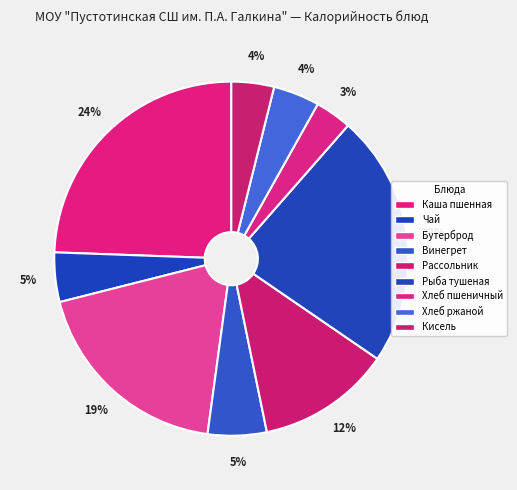

How many segments does this pie chart have?

9